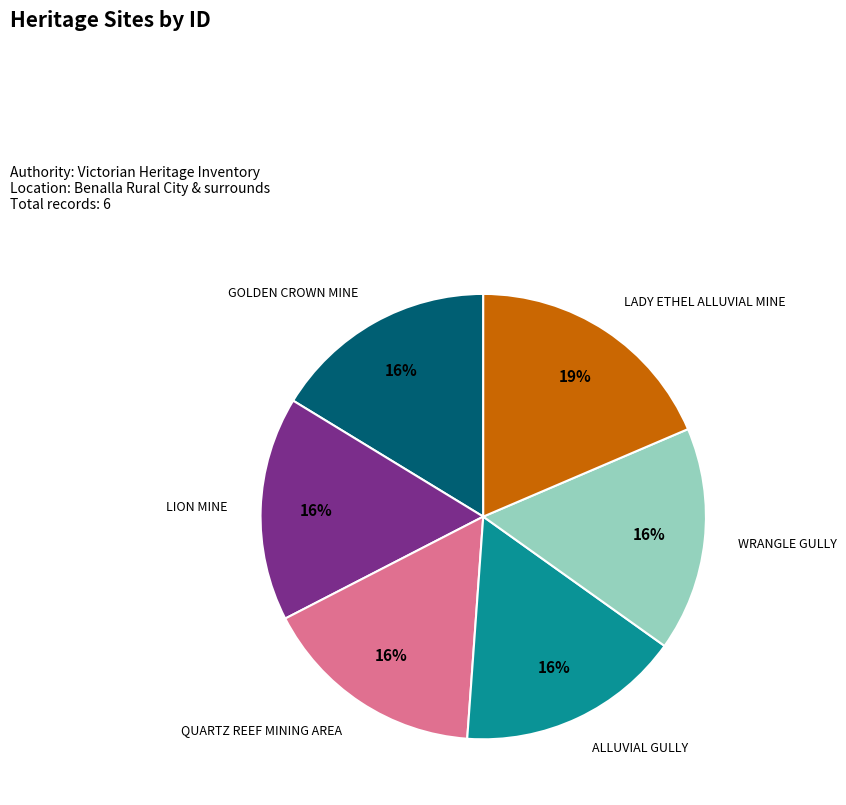

How many slices are in this pie chart?

6